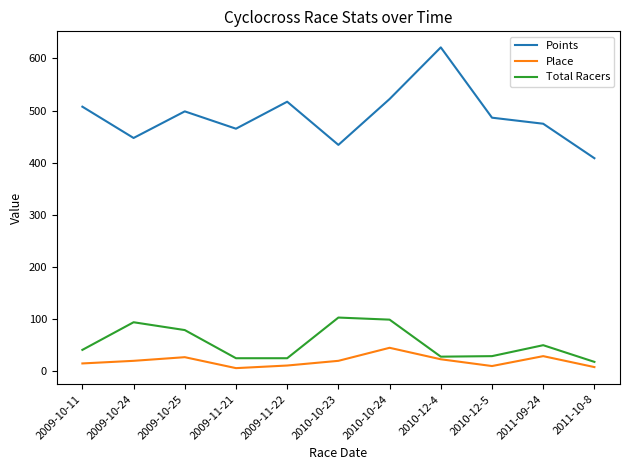

Which series has the widest spread of values?

Points